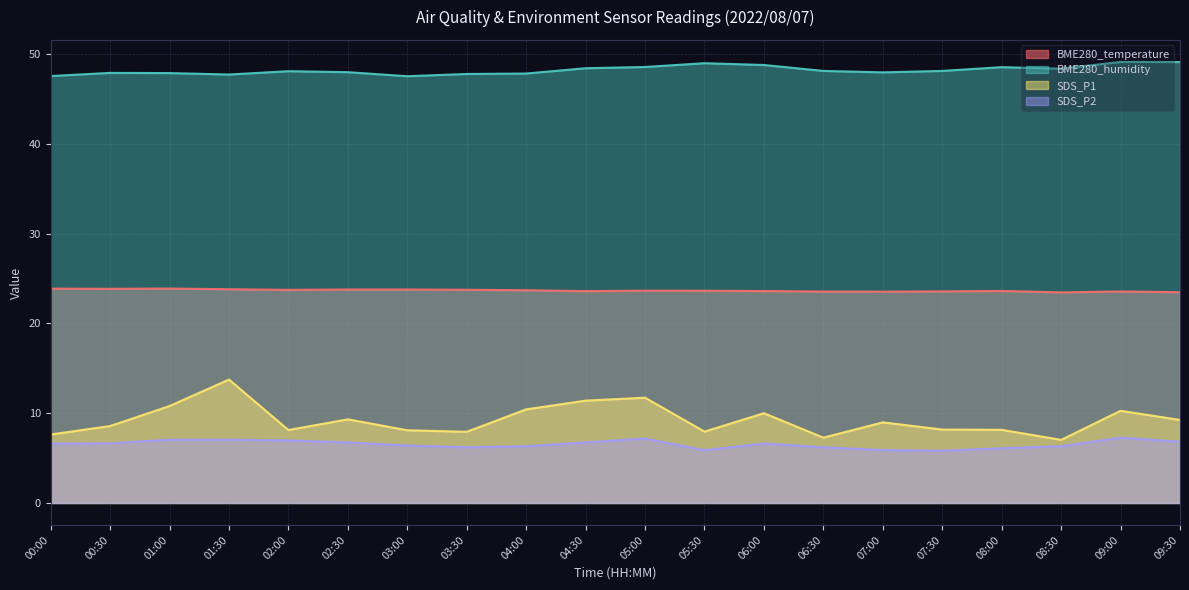

What is the smallest value displayed?

5.8